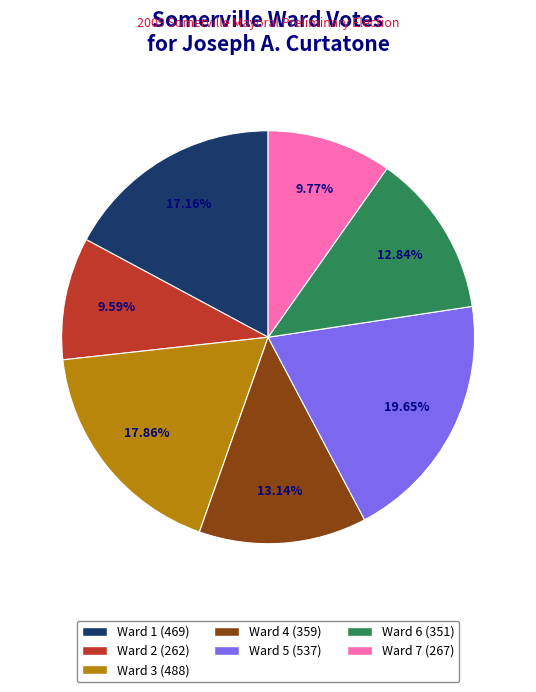

How many slices are in this pie chart?

7